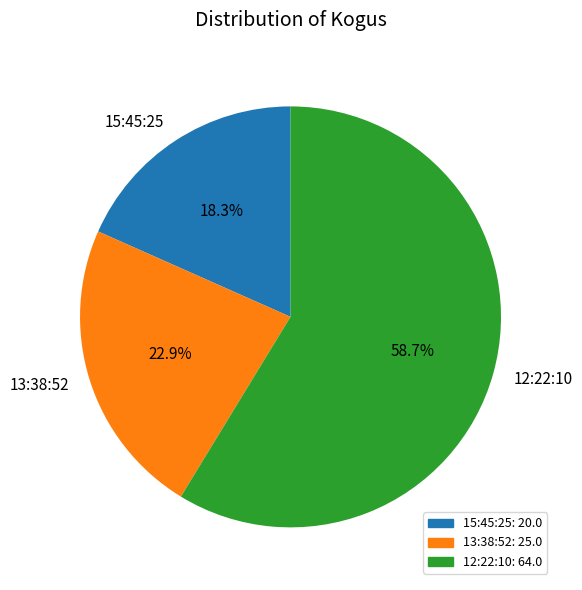

How many slices are in this pie chart?

3